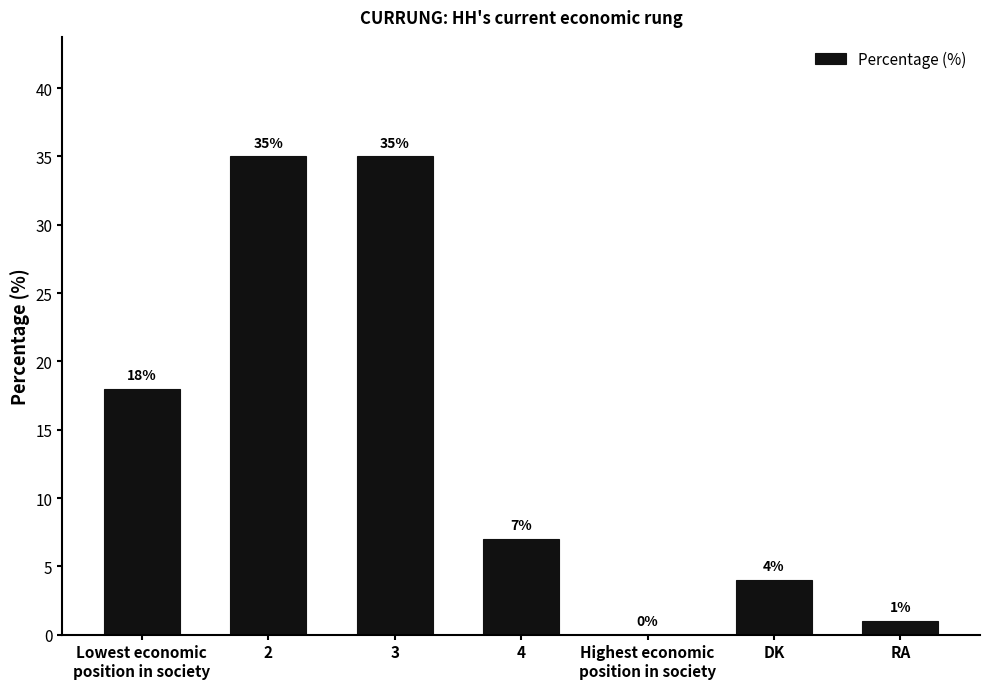

What is the change in value from 2 to RA?

-34